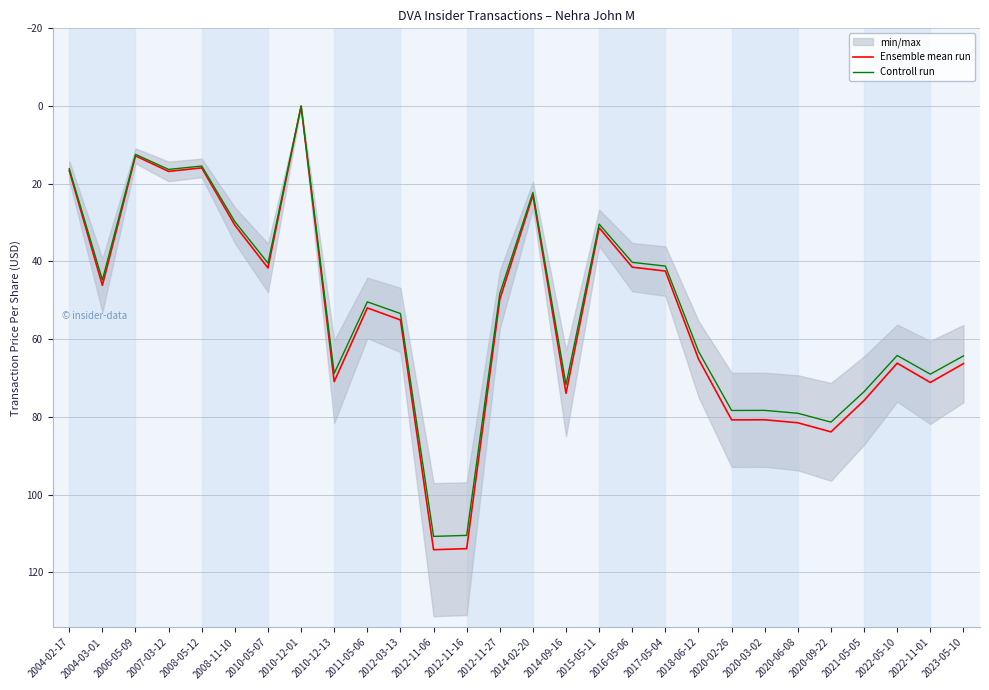

True or false: Ensemble mean run and Controll run intersect in this chart.

False